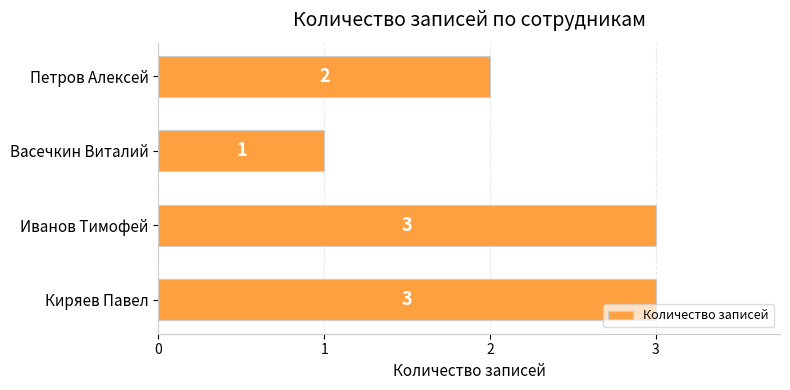

How many bars are there in total?

4